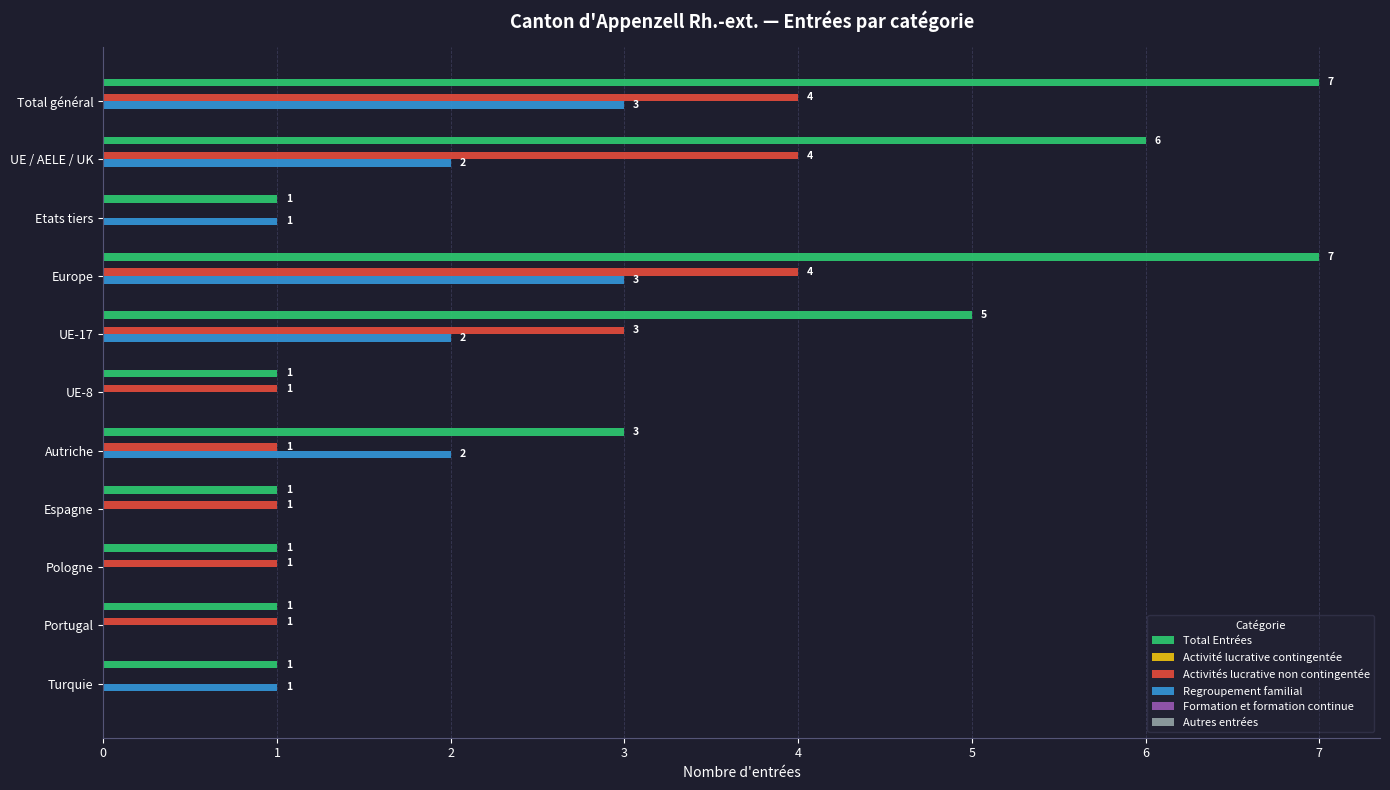

What is the highest value of the Total Entrées series?

7